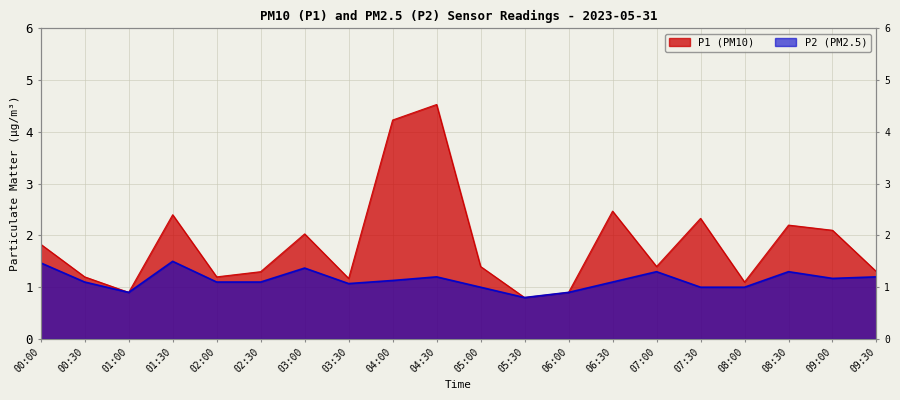

What is the average value of the P2 series?

1.1